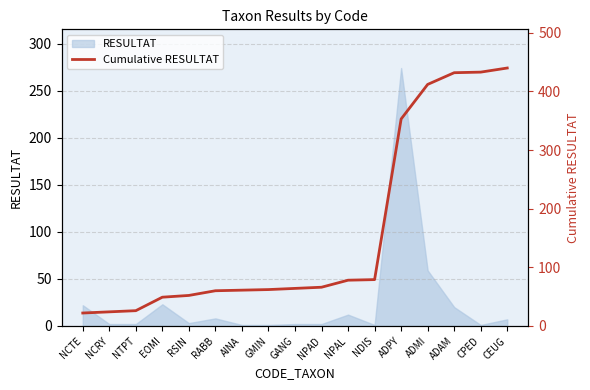

What position from the left is NTPT?

3